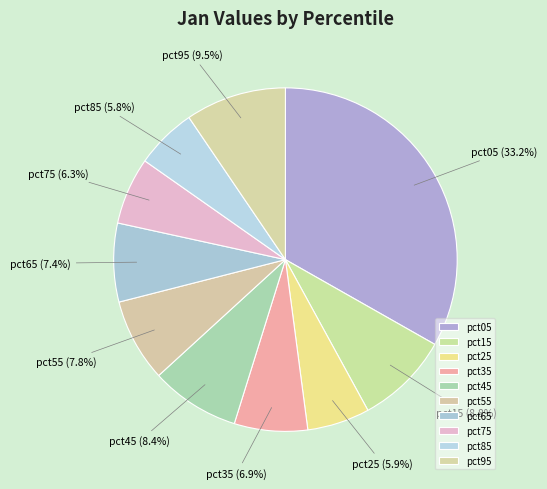

Which category has the biggest portion of the pie?

pct05